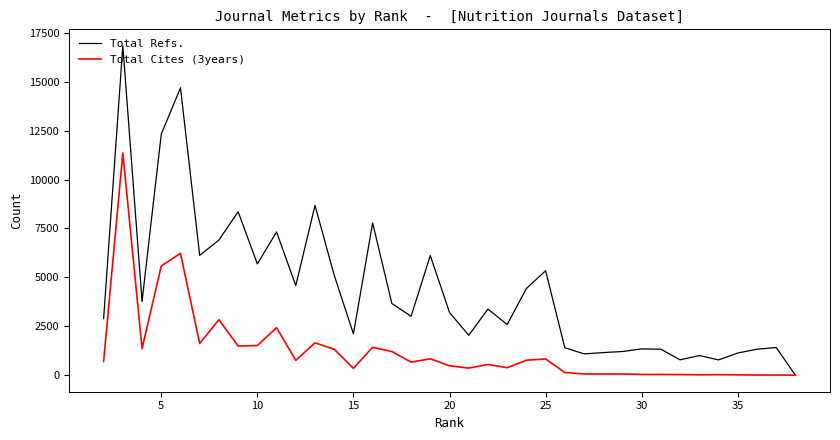

Does the chart display data point markers on the line(s)?

No